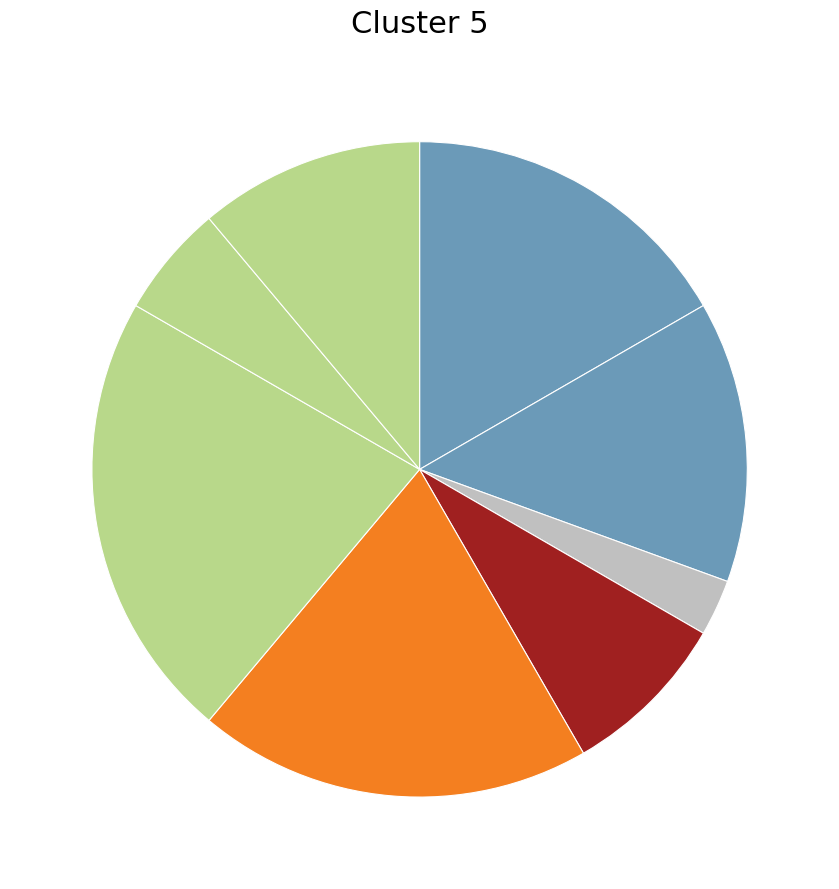

How many segments does this pie chart have?

8